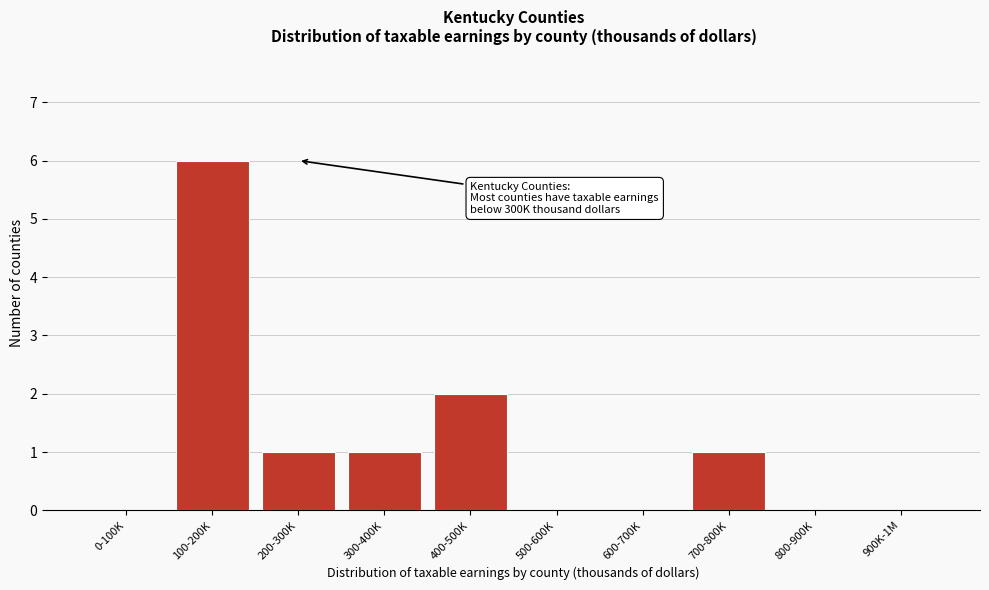

Reading left to right, list all the values displayed in this chart.

0-100K=0	100-200K=6	200-300K=1	300-400K=1	400-500K=2	500-600K=0	600-700K=0	700-800K=1	800-900K=0	900K-1M=0